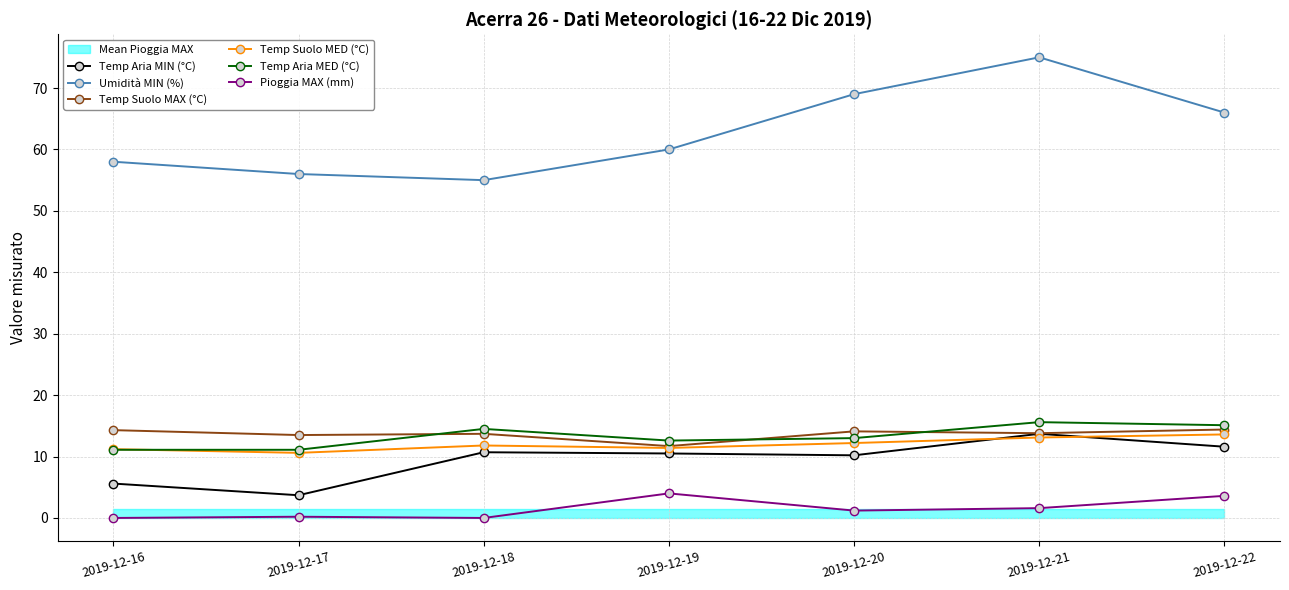

True or false: Temp Aria MED (°C) and Temp Suolo MAX (°C) intersect in this chart.

True